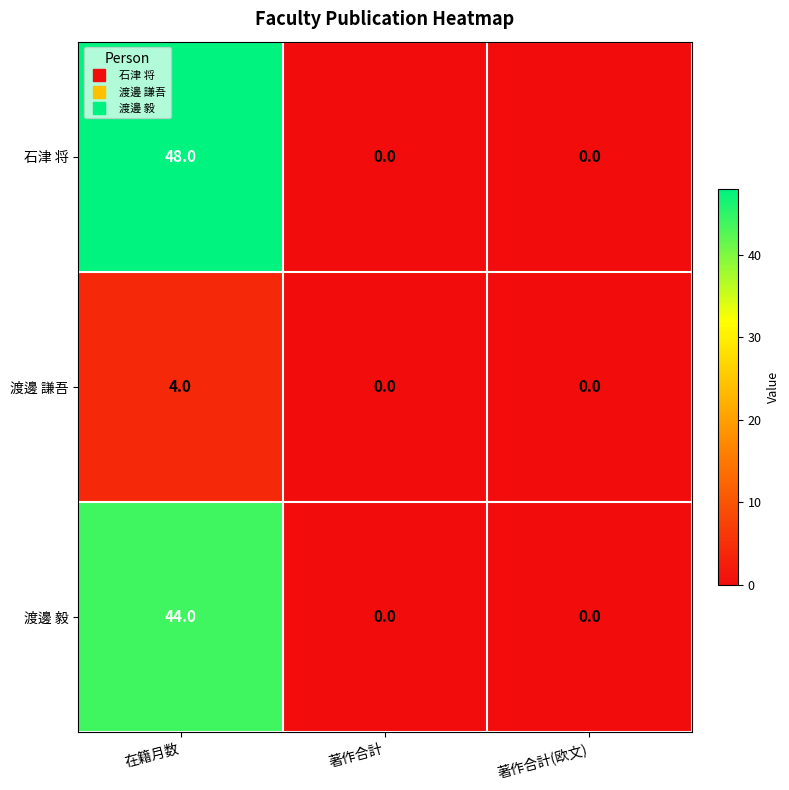

What is the average value of the 渡邊 毅 series?

15